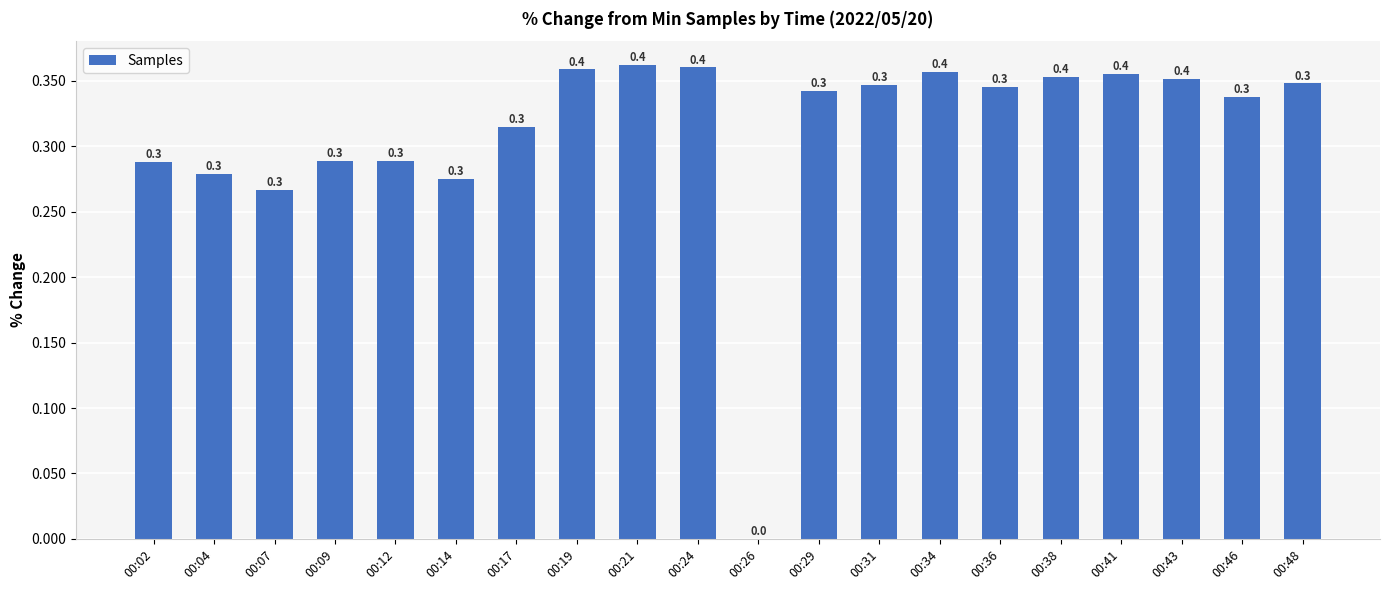

How many values are above zero?

19